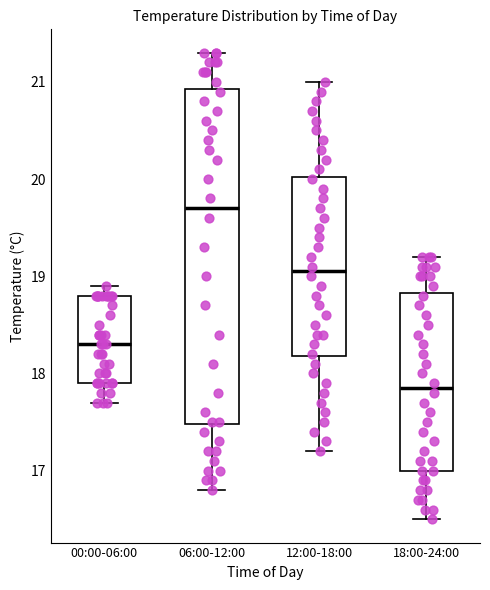

Reading left to right, transcribe this box plot: for each box, give where its median line is, the range the box spans, and where its two whiskers end, as read against the y-axis. The values are not printed on the chart, so give them approximately, as read against the axis.

00:00-06:00: median 18.3, box 17.9 to 18.8, whiskers 17.7 to 18.9
06:00-12:00: median 19.7, box 17.5 to 20.9, whiskers 16.8 to 21.3
12:00-18:00: median 19.1, box 18.2 to 20.0, whiskers 17.2 to 21.0
18:00-24:00: median 17.9, box 17.0 to 18.8, whiskers 16.5 to 19.2